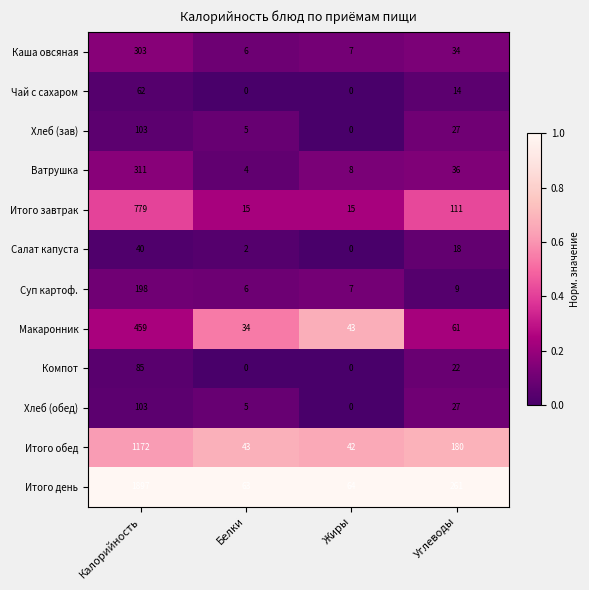

What is the difference between the maximum and minimum values in the Итого обед series?

1130